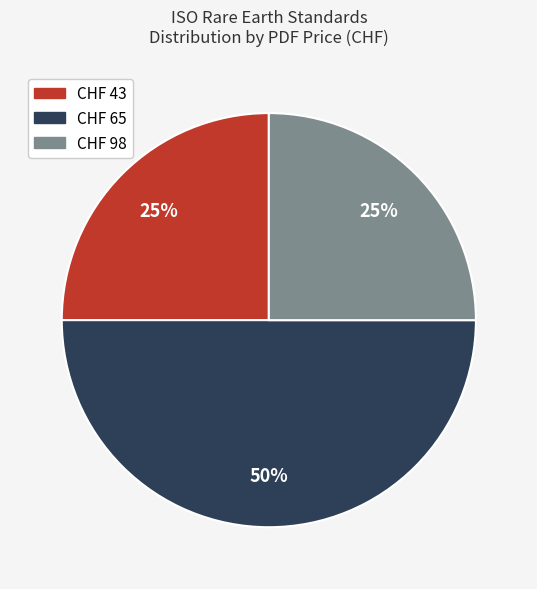

The CHF 43 slice represents 32% of the pie. True or false?

False